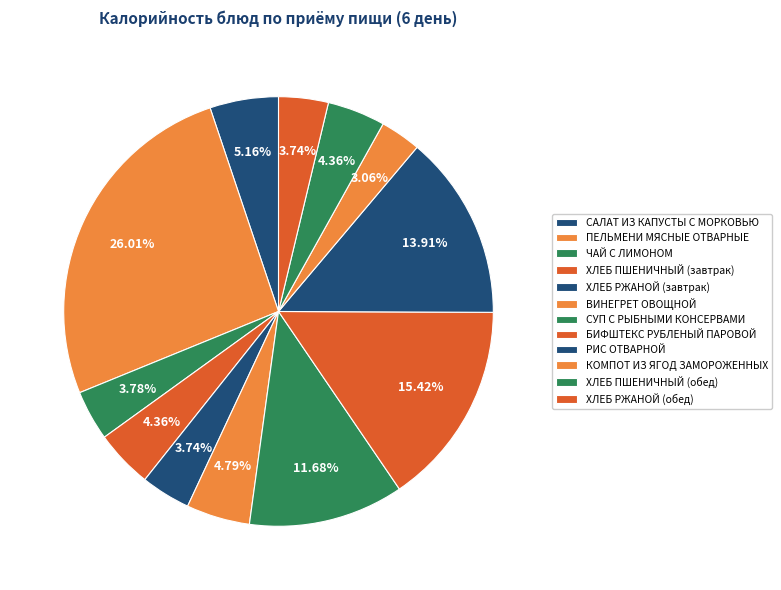

What percentage do КОМПОТ ИЗ ЯГОД ЗАМОРОЖЕННЫХ and ЧАЙ С ЛИМОНОМ together represent?

6.8%